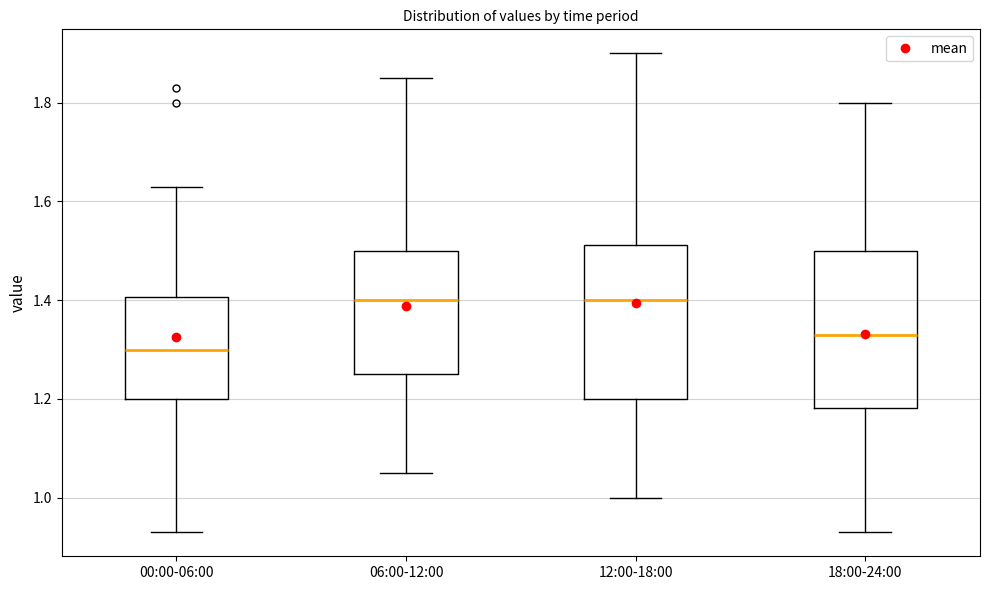

Reading left to right, transcribe this box plot: for each box, give where its median line is, the range the box spans, and where its two whiskers end, as read against the y-axis. The values are not printed on the chart, so give them approximately, as read against the axis.

00:00-06:00: median 1.30, box 1.20 to 1.40, whiskers 0.94 to 1.64
06:00-12:00: median 1.40, box 1.26 to 1.50, whiskers 1.06 to 1.86
12:00-18:00: median 1.40, box 1.20 to 1.52, whiskers 1.00 to 1.90
18:00-24:00: median 1.34, box 1.18 to 1.50, whiskers 0.94 to 1.80